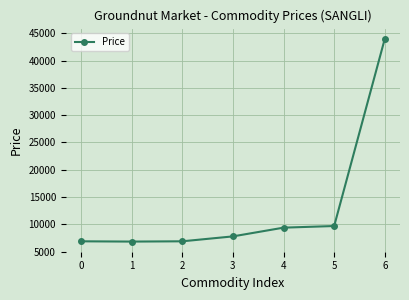

What is the minimum value shown in the chart?

6850